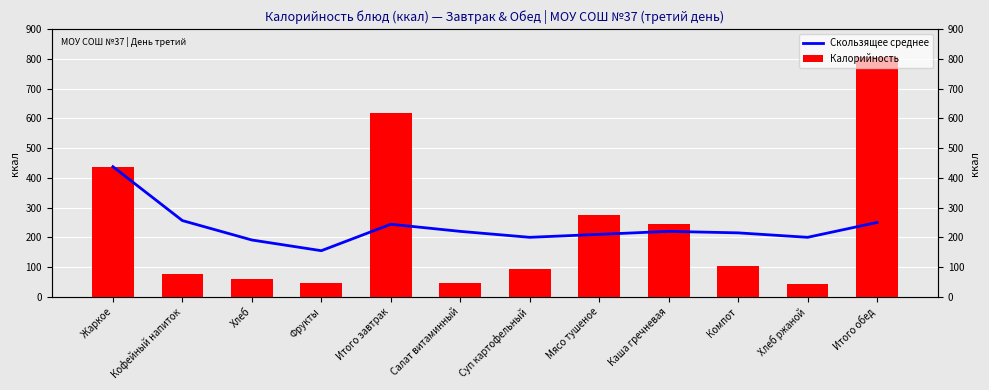

Where does the Скользящее среднее series first go above 220?

Жаркое